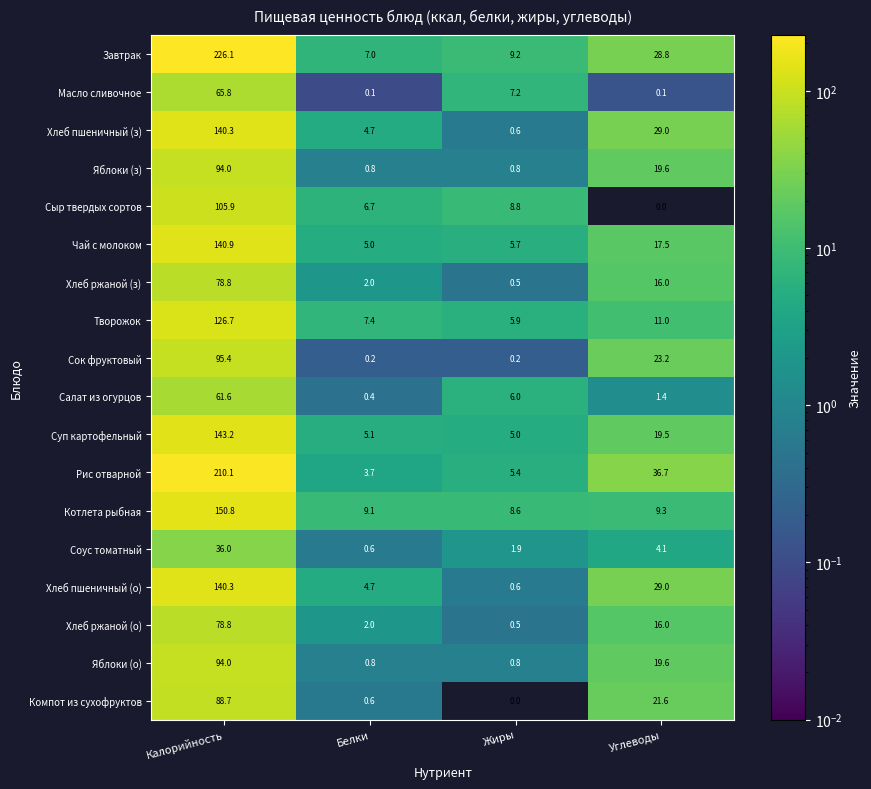

What is the greatest value displayed?

226.1